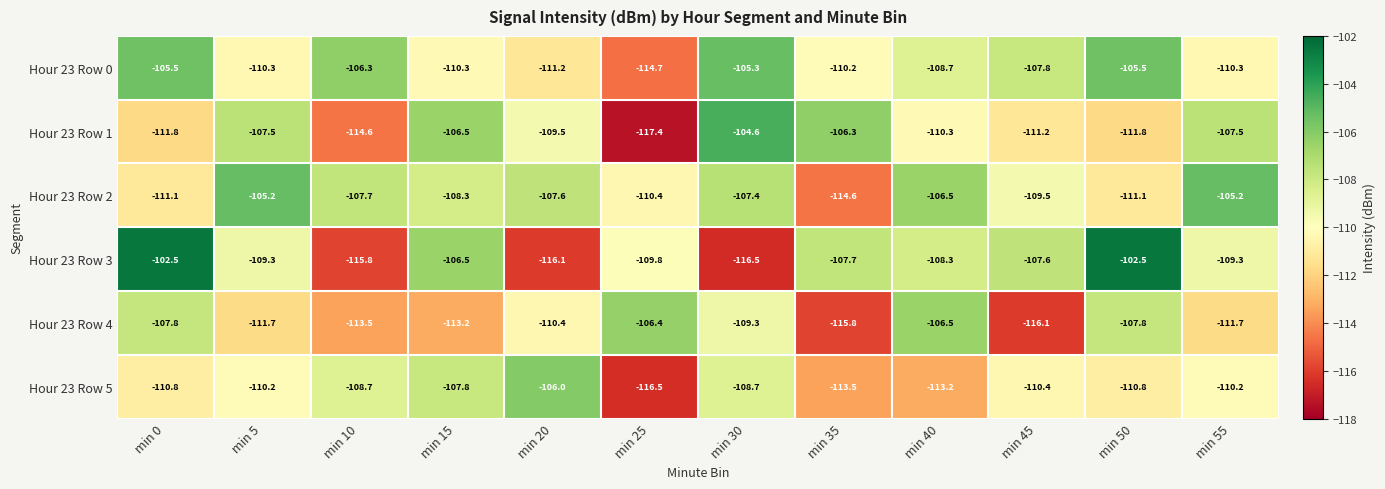

Between min 10 and min 50, which series saw the biggest shift?

Hour 23 Row 3